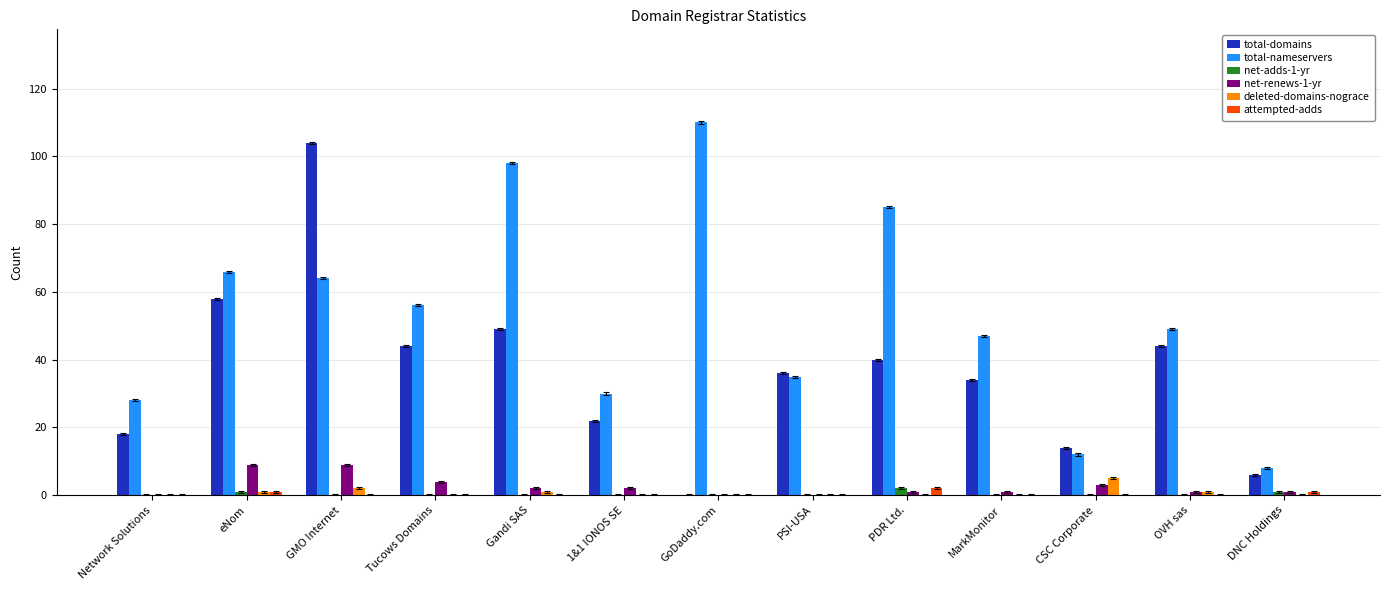

Is it true that attempted-adds equals 0 at PSI-USA?

True